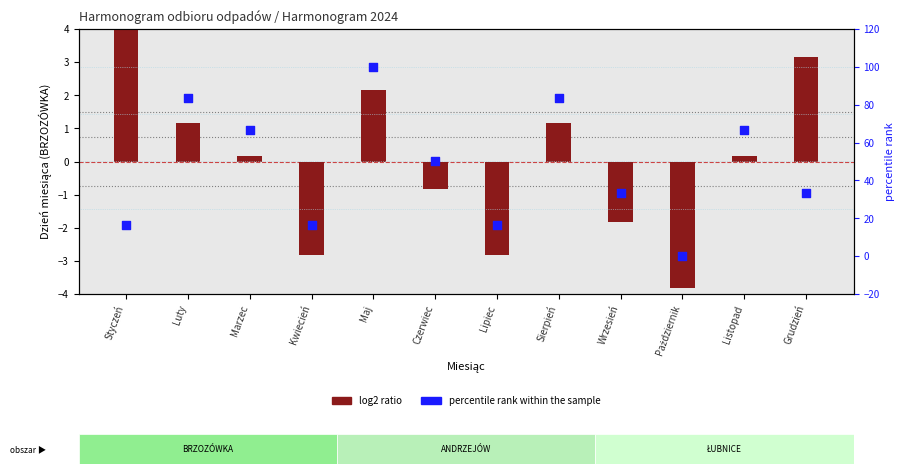

Which series has the widest spread of Y values?

percentile rank within the sample